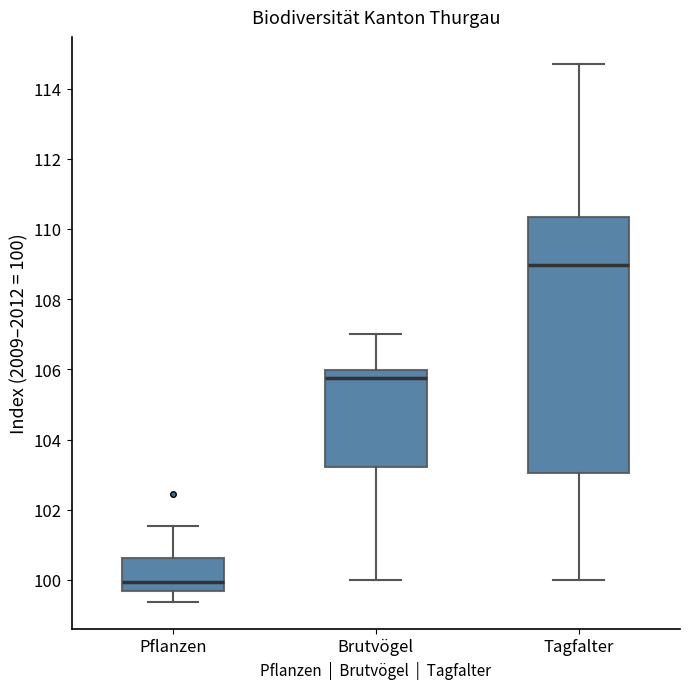

Which box is the tallest, from its lower edge to its upper edge?

Tagfalter